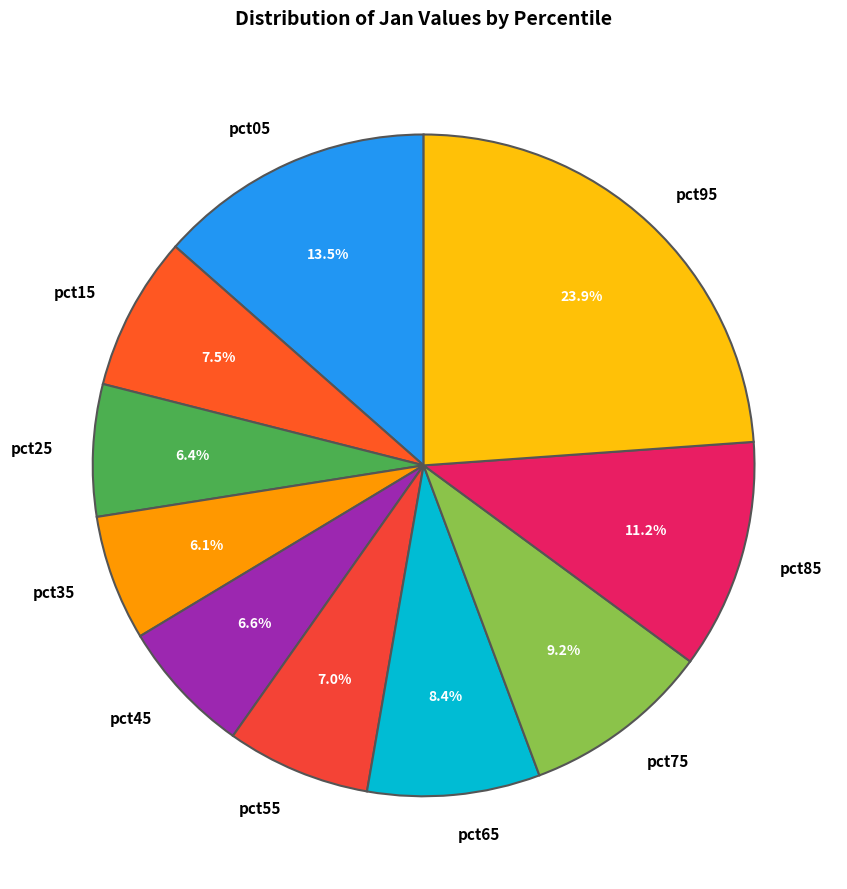

Does any single category account for the majority?

No